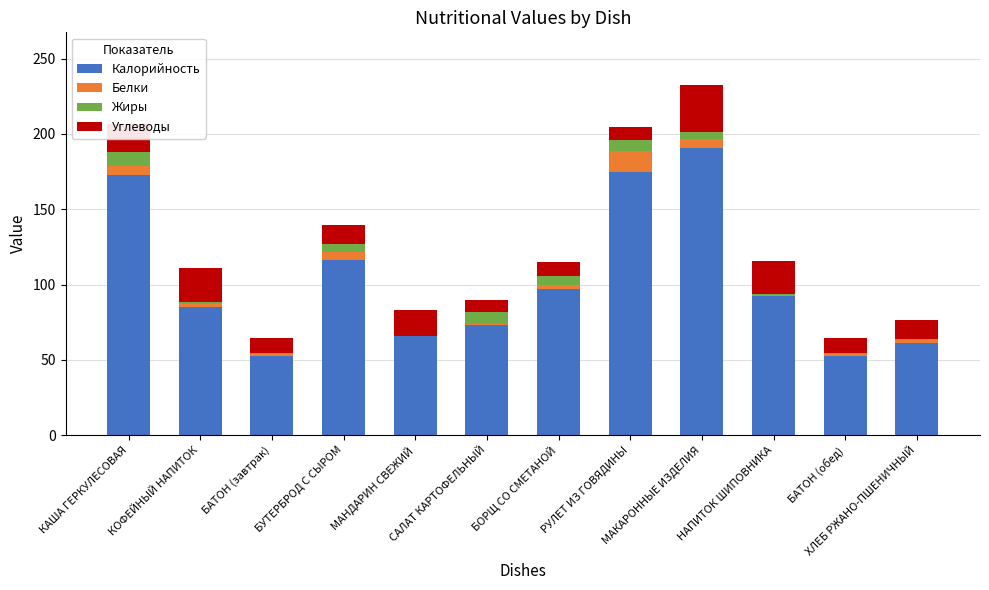

The value of Жиры at РУЛЕТ ИЗ ГОВЯДИНЫ is 13.2. True or false?

False